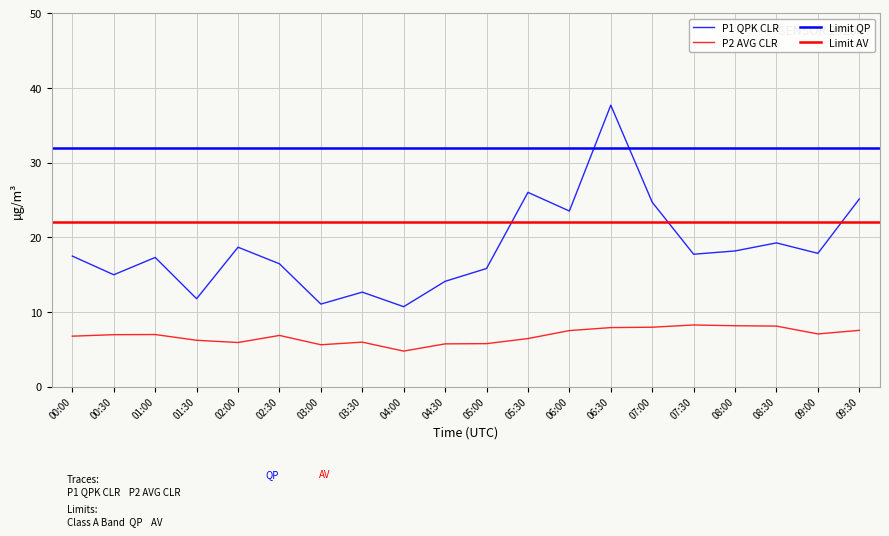

What is the spread (max minus min) of values at 05:30?

19.6